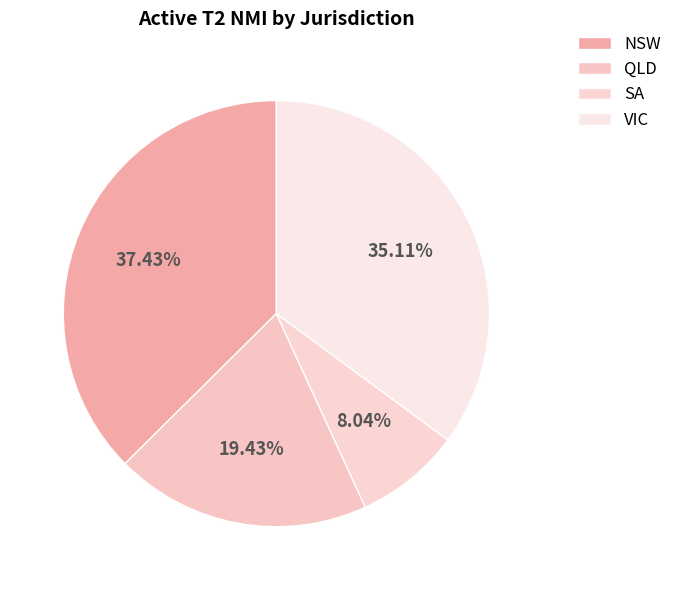

Count the number of slices in the pie.

4